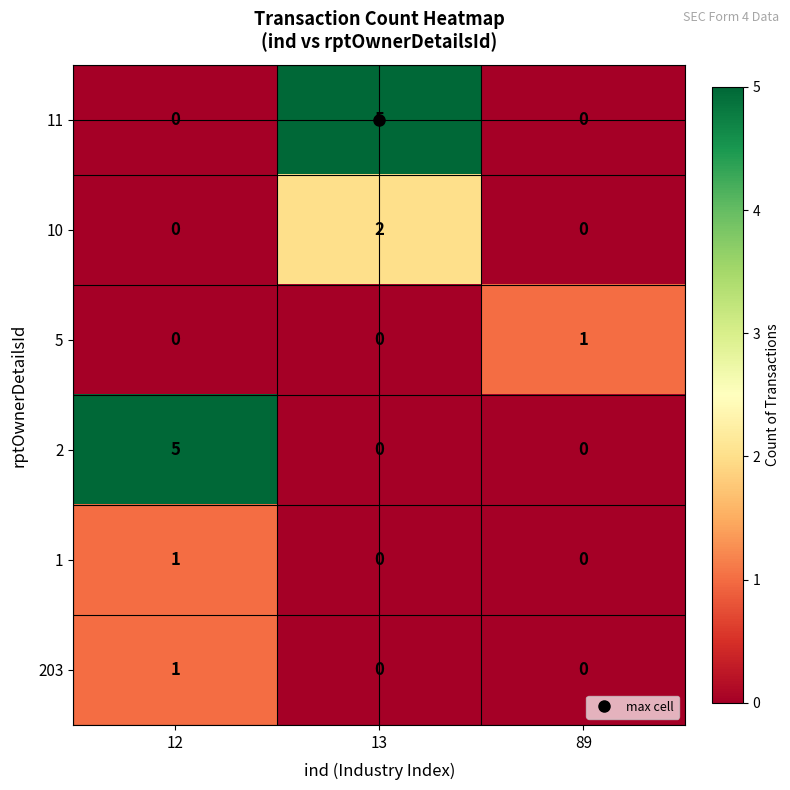

What is the difference between the 11 values at 89 and 13?

5